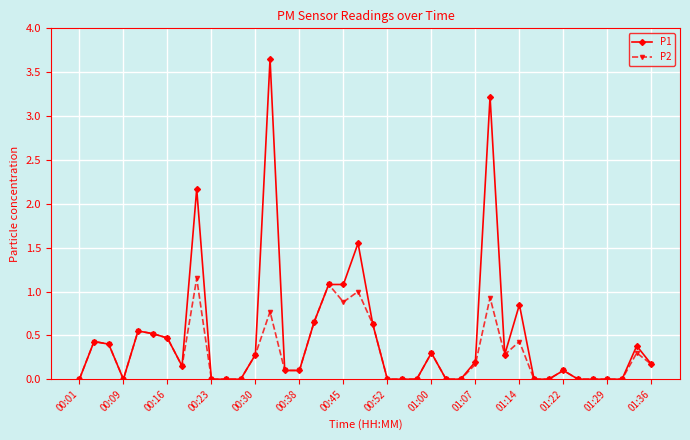

List the series in order of their overall mean, lowest first.

P2, P1